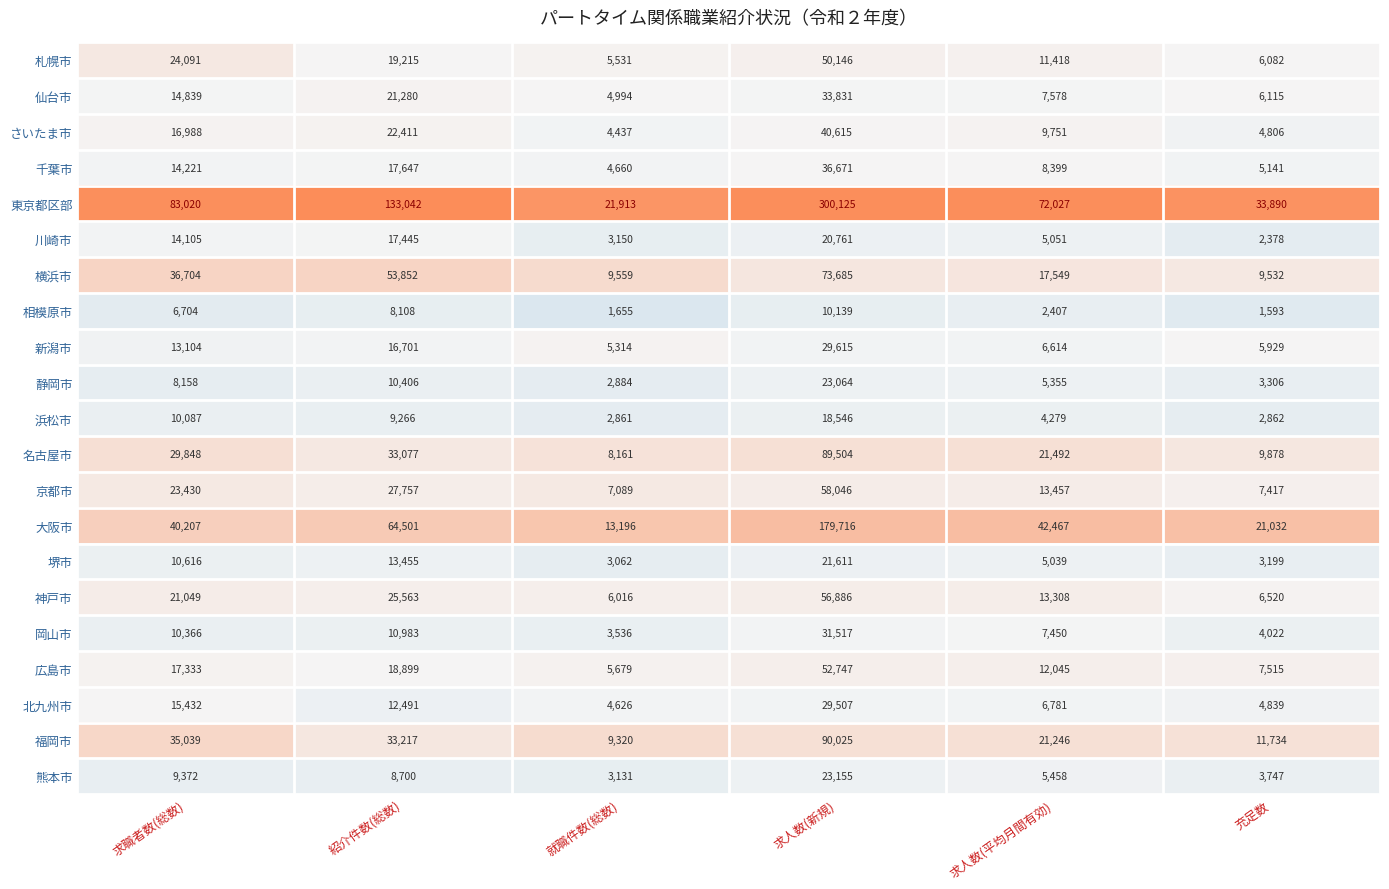

What is the lowest value of the 千葉市 series?

4660